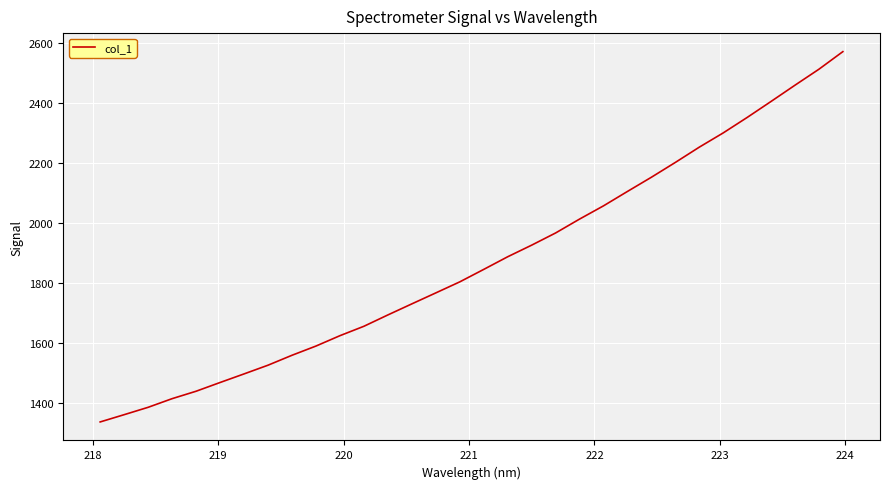

What is the greatest value displayed?

2570.3